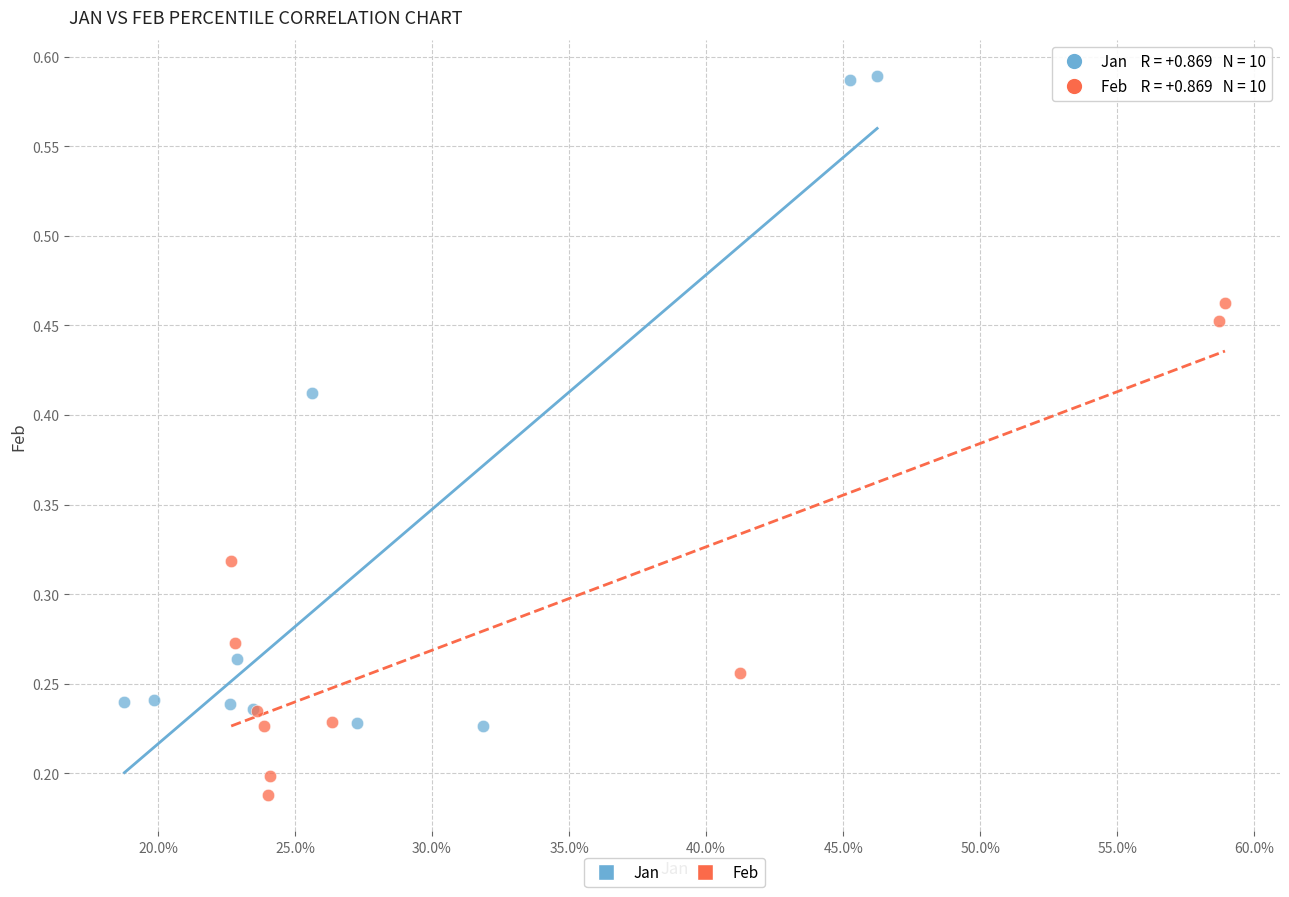

Which series contains the lowest Y value?

Feb